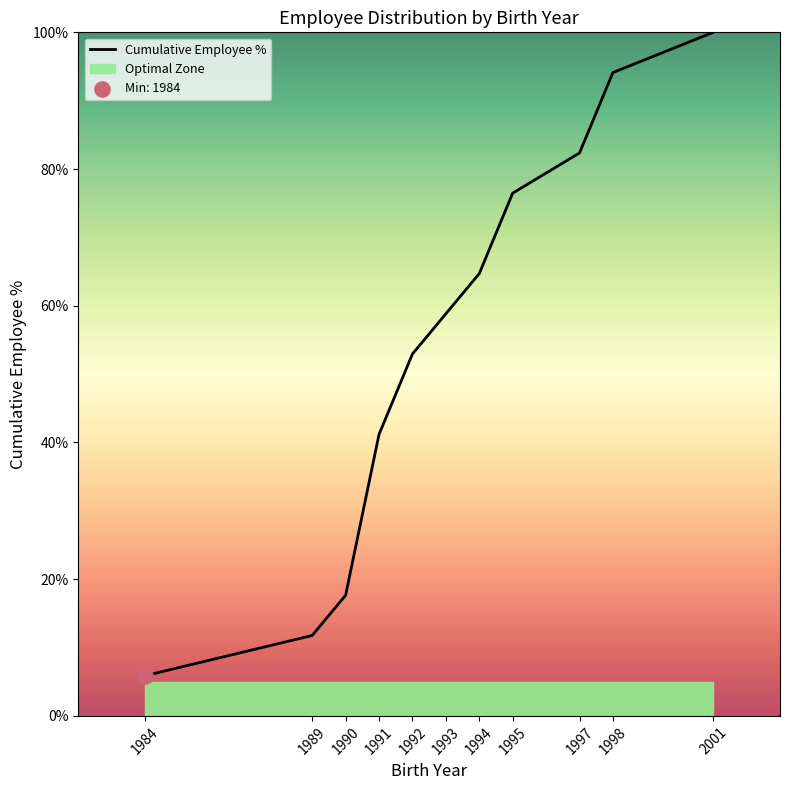

Between 1989 and 1991, which is larger?

1991